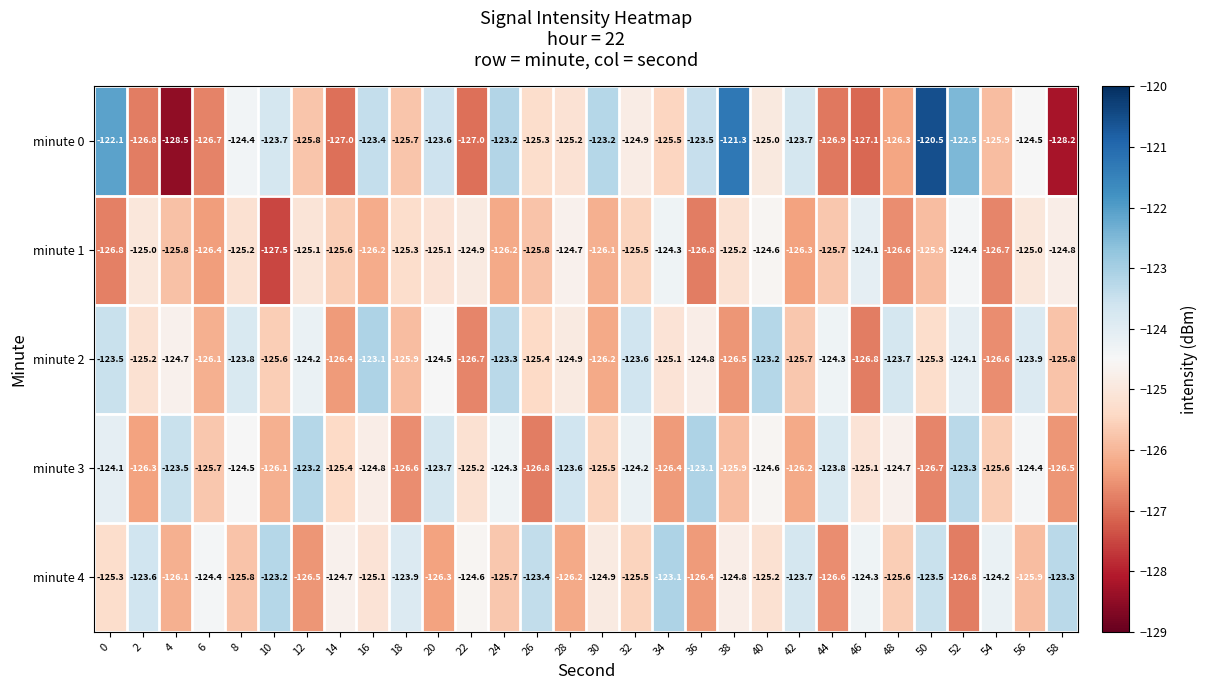

What value does the minute 0 series have at 8?

-124.4